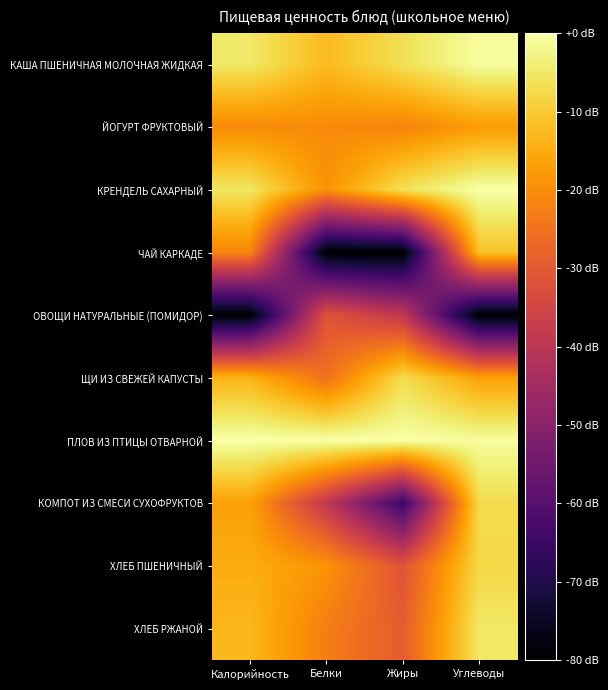

Between Калорийность and Жиры, which is larger?

Калорийность